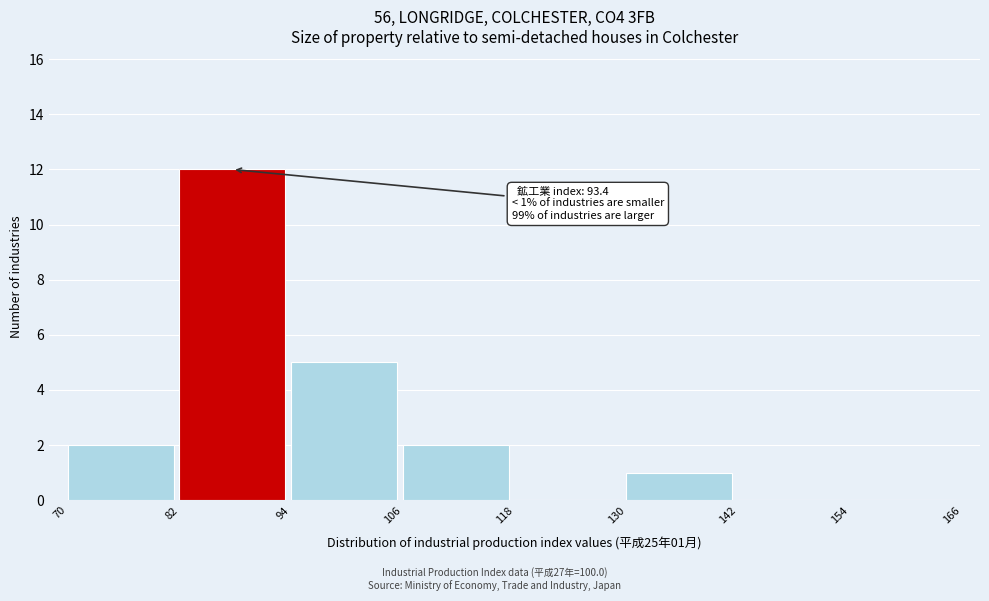

Which range on the x-axis has the tallest bar?

82 to 94